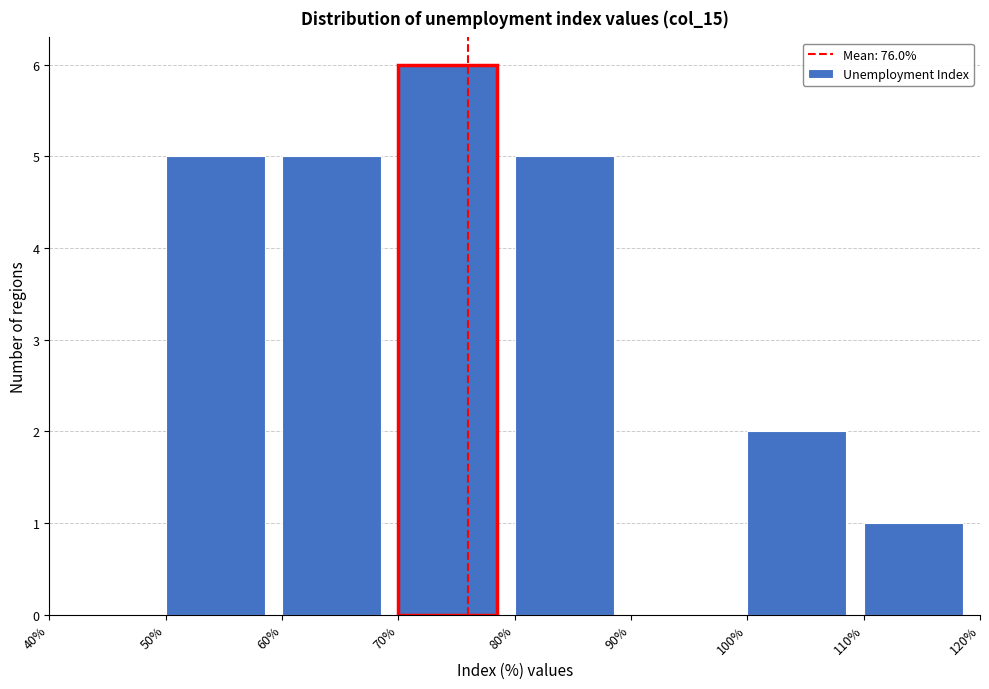

Reading left to right, list every bar in this chart as the range it spans on the x-axis followed by its height. The values are not printed on the chart, so give them approximately, as read against the axis.

40% to 50%: 0
50% to 60%: 5
60% to 70%: 5
70% to 80%: 6
80% to 90%: 5
90% to 100%: 0
100% to 110%: 2
110% to 120%: 1